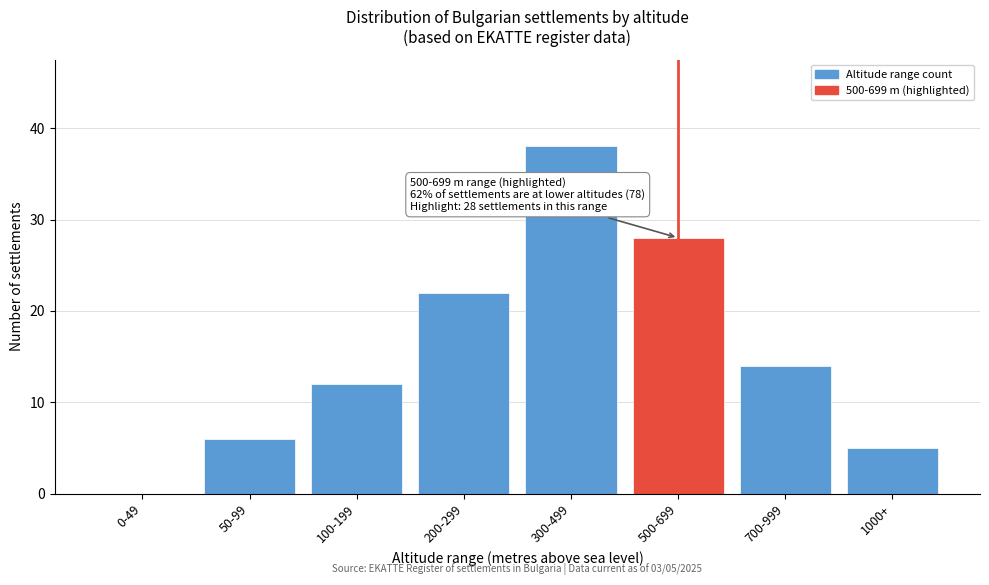

Reading left to right, what are all the values shown in this chart?

0-49=0	50-99=6	100-199=12	200-299=22	300-499=38	500-699=28	700-999=14	1000+=5